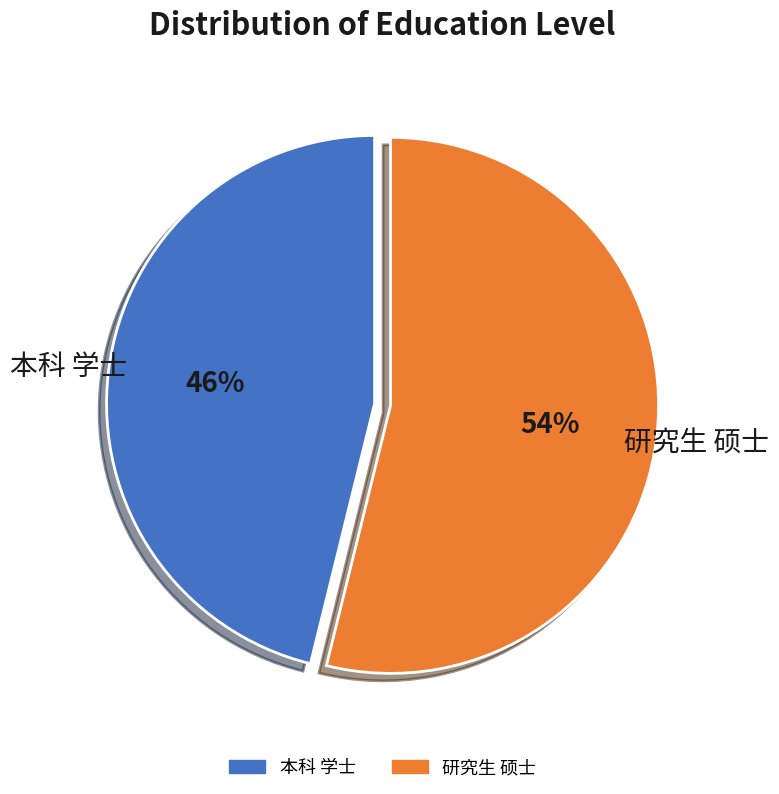

The 研究生 硕士 slice represents 42% of the pie. True or false?

False